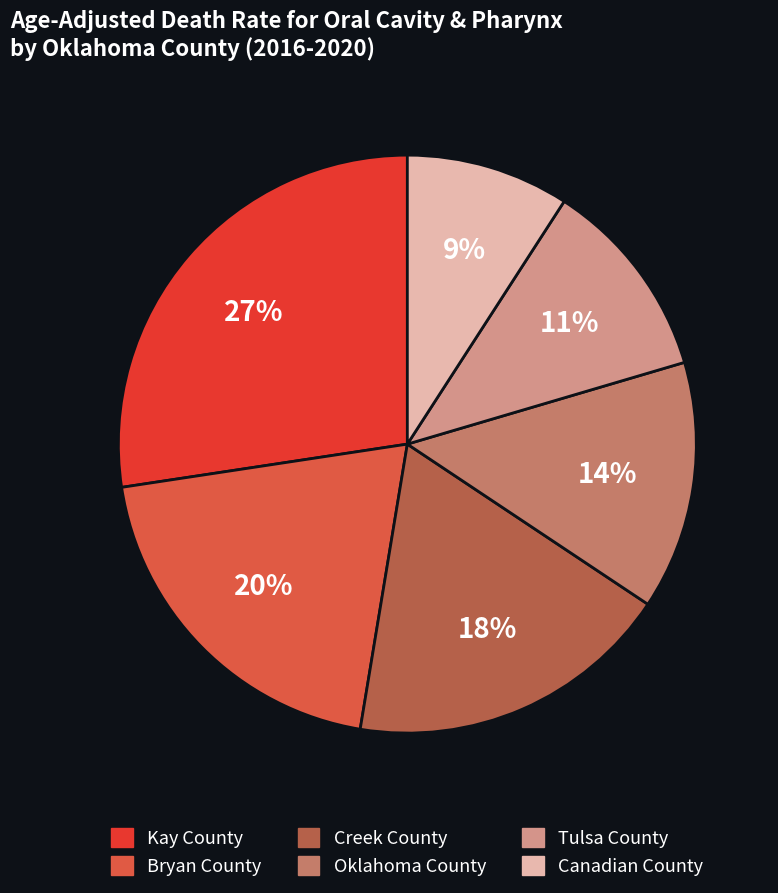

Is it true that Oklahoma County is 14% of the pie?

True